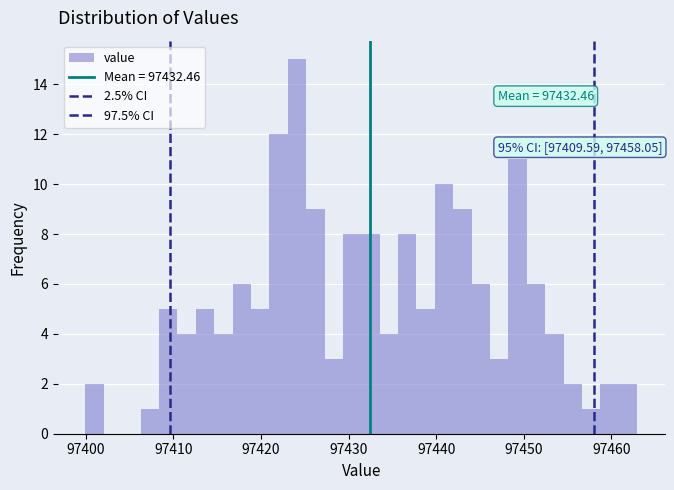

Around what value on the x-axis is the tallest bar? Give the approximate position of its centre, as read against the axis.

97424